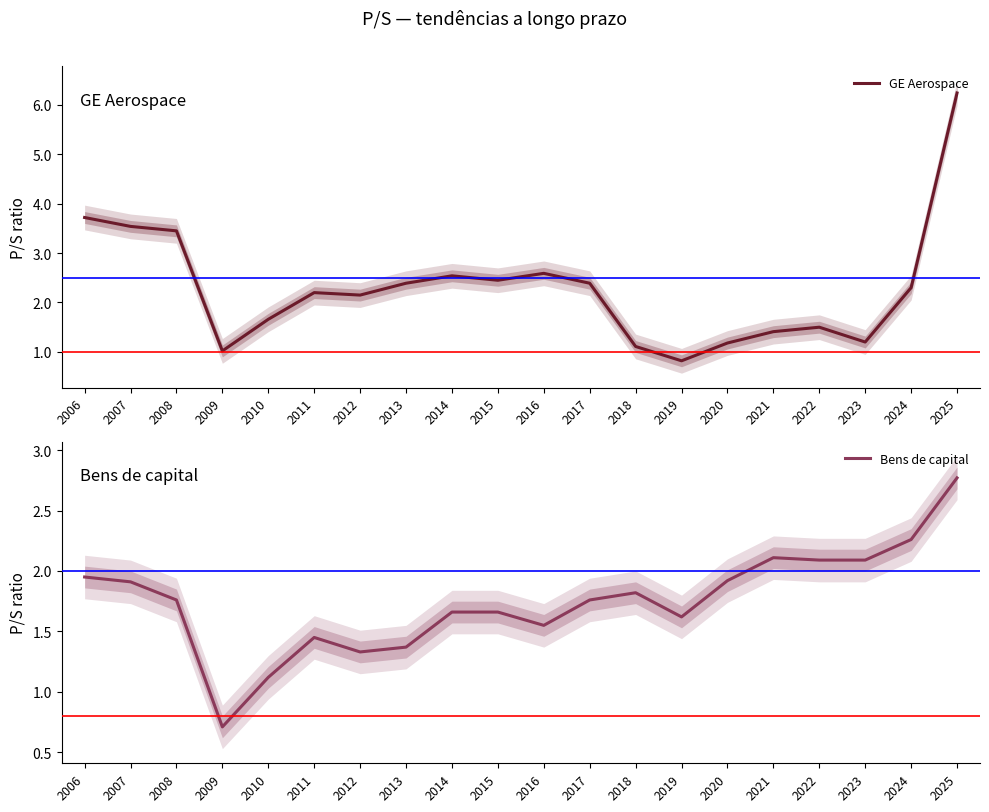

Which series has the largest total across all categories?

GE Aerospace